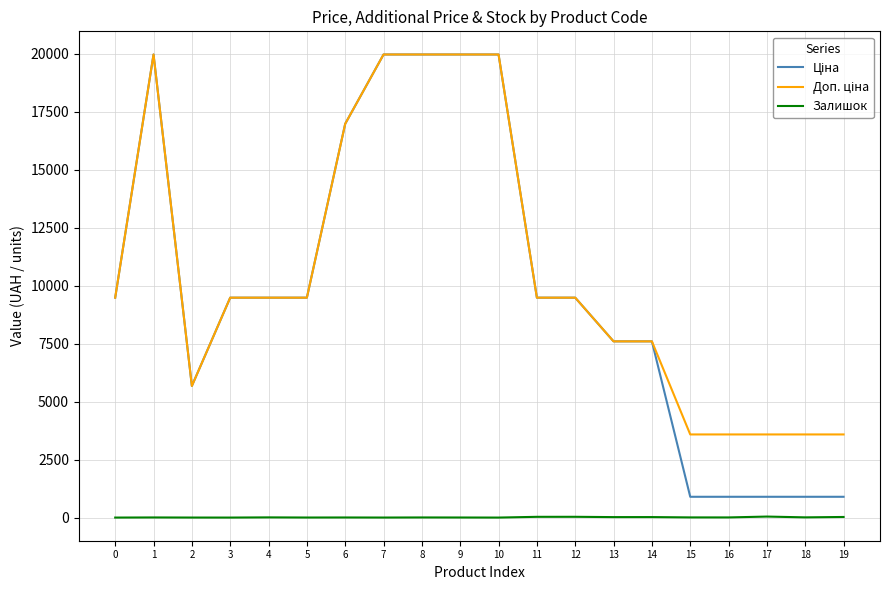

What is the greatest value displayed?

19964.2